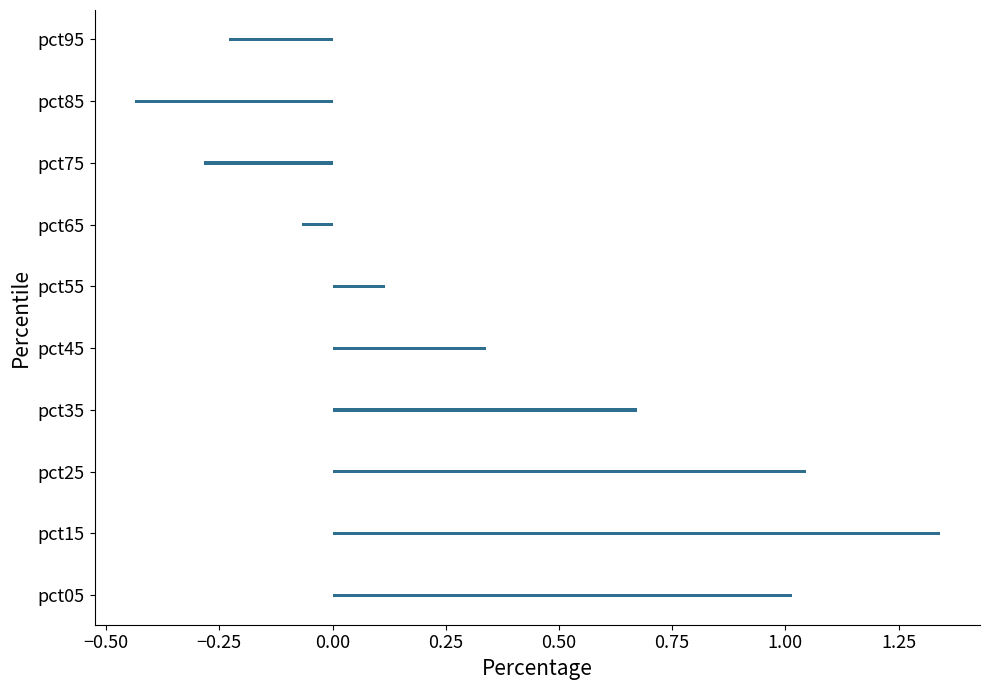

Rank the categories by value from lowest to highest.

pct85, pct75, pct95, pct65, pct55, pct45, pct35, pct05, pct25, pct15